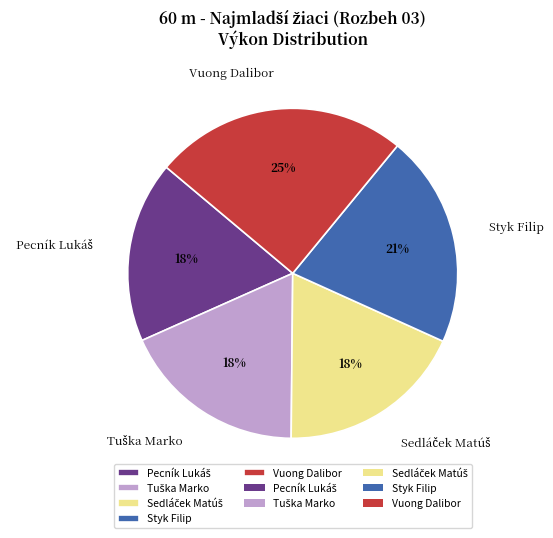

To the nearest percent, what percentage of the pie is Styk Filip?

21%